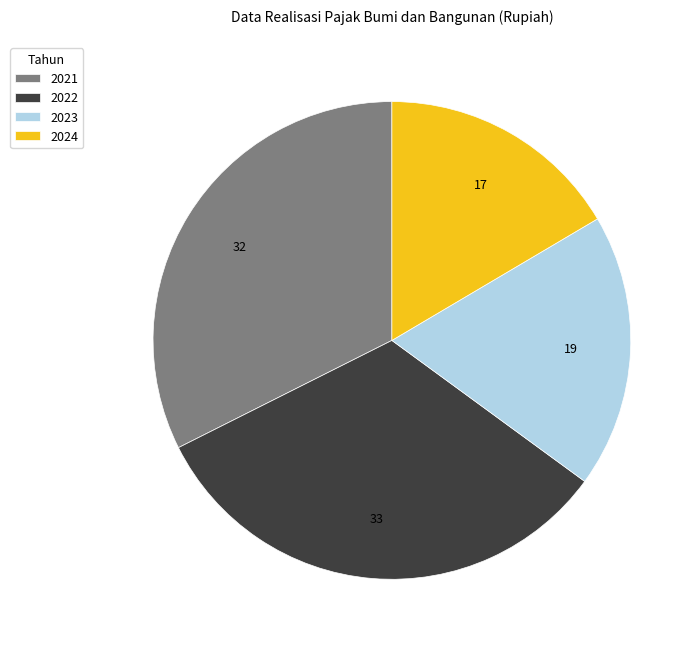

How many segments does this pie chart have?

4